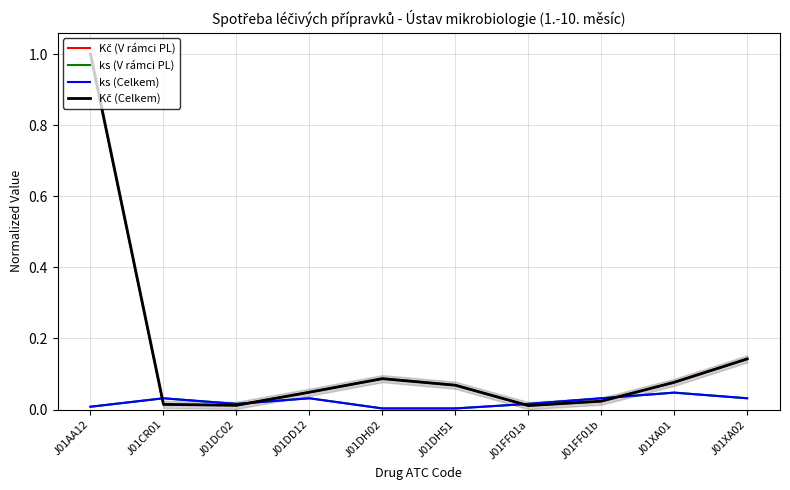

What are all the series names shown in the legend?

Kč (V rámci PL), ks (V rámci PL), ks (Celkem), Kč (Celkem)